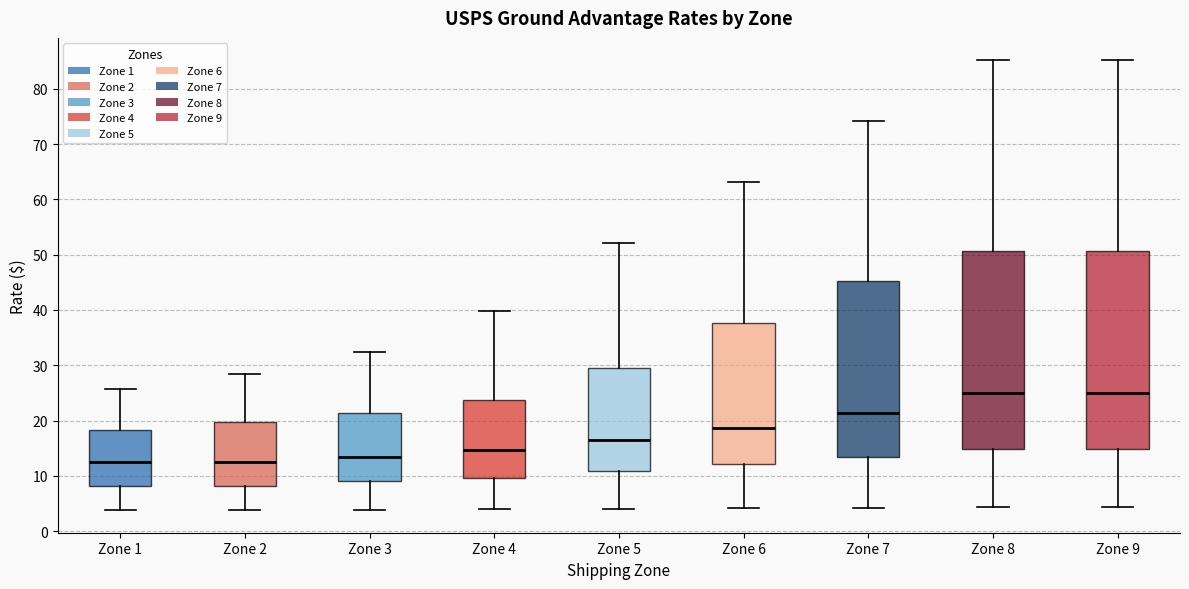

Where is the upper edge of the box for Zone 7 on the y-axis? The values are not printed on the chart, so give them approximately, as read against the axis.

45